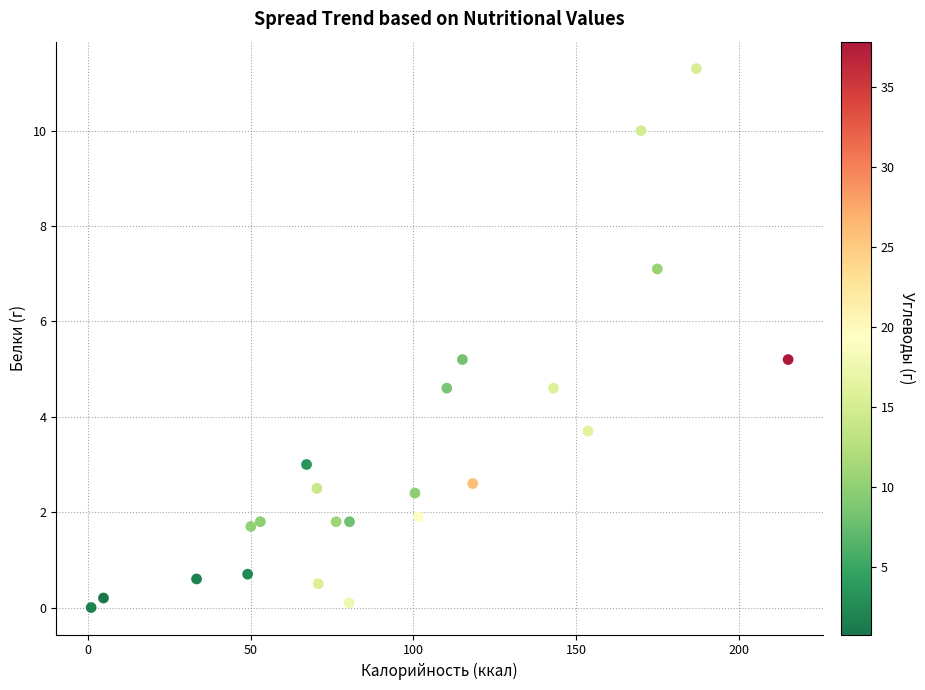

What is the range of Y values (max minus min)?

11.3